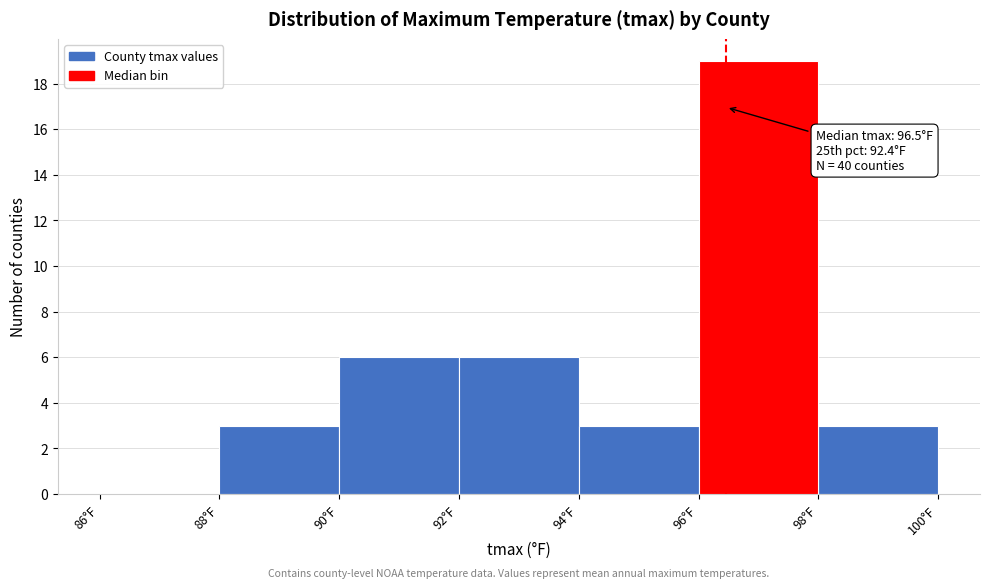

Over which range of the x-axis is the bar tallest?

96 to 98